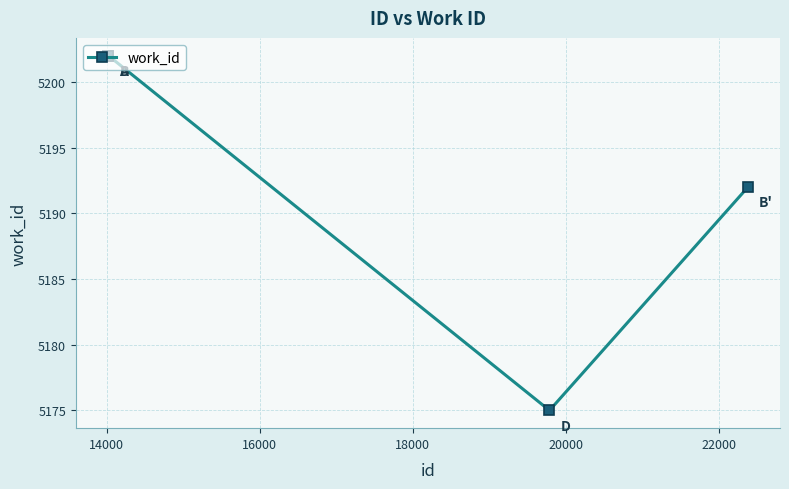

What is the value of the 2nd point from the left?

5202